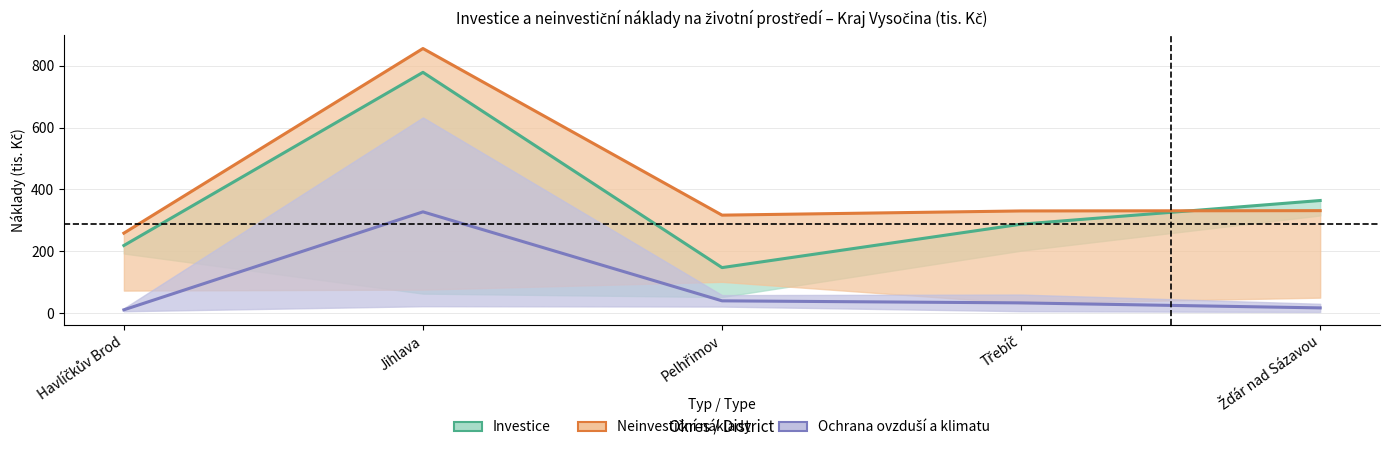

How many lines are shown in the chart?

3